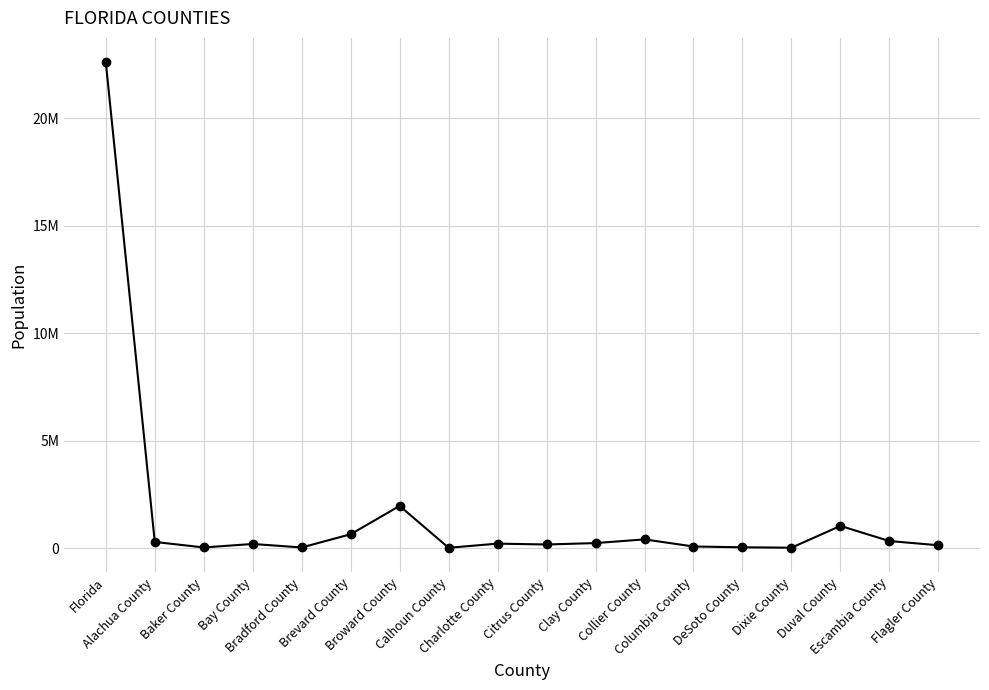

What is the value of the 7th point from the left?

1962531